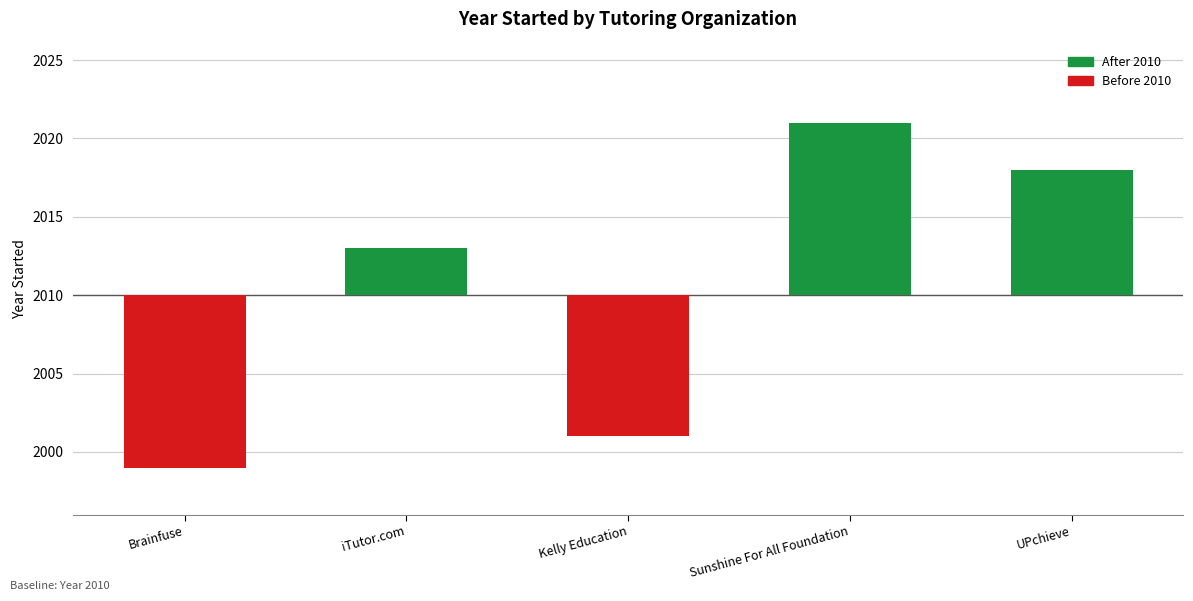

Which category has the lowest value across all series?

Brainfuse